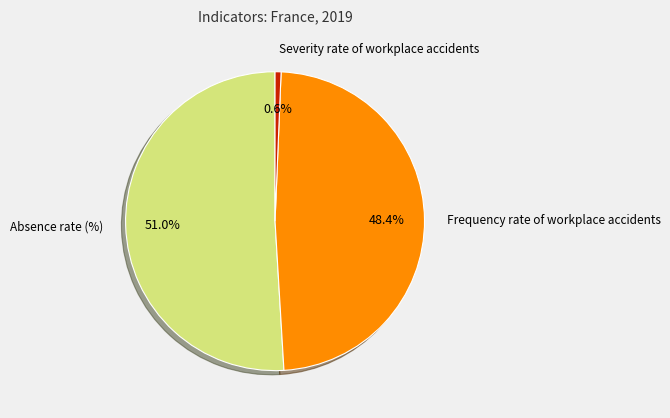

Is there a majority slice in this chart?

Yes